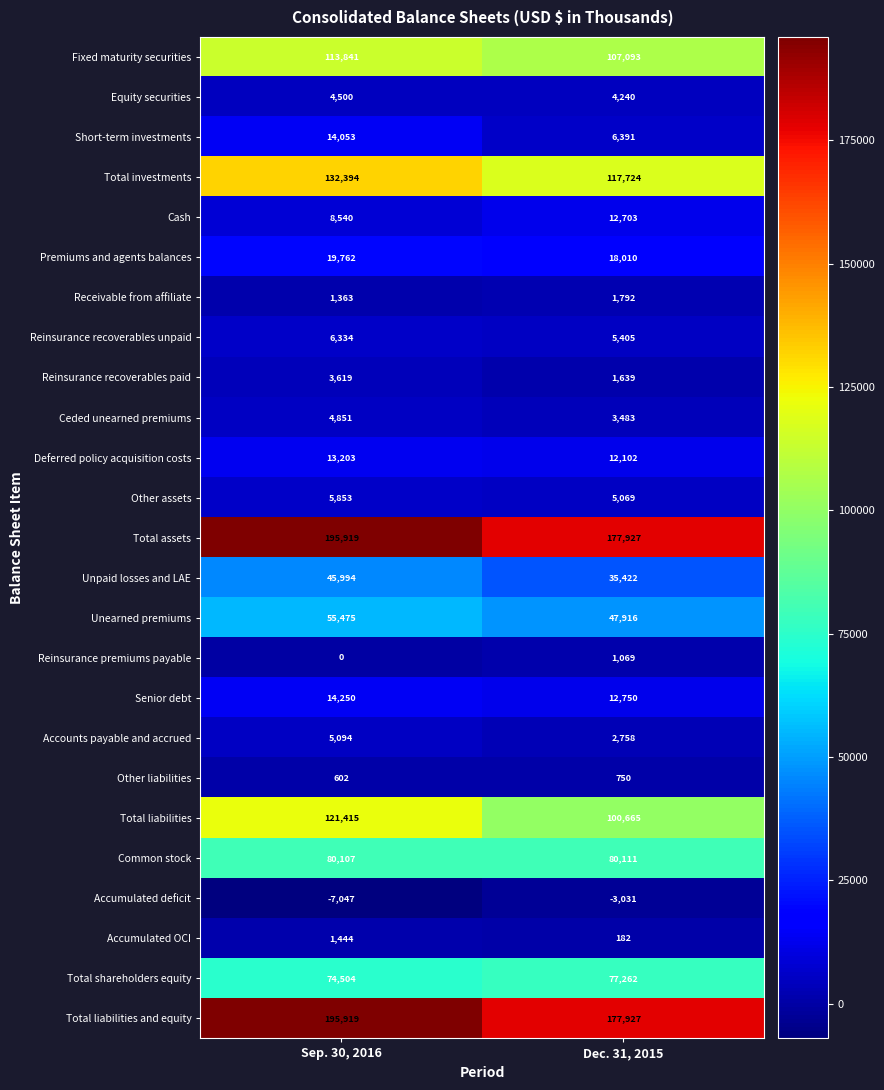

True or false: Cash has a value of 21794 at Dec. 31, 2015.

False